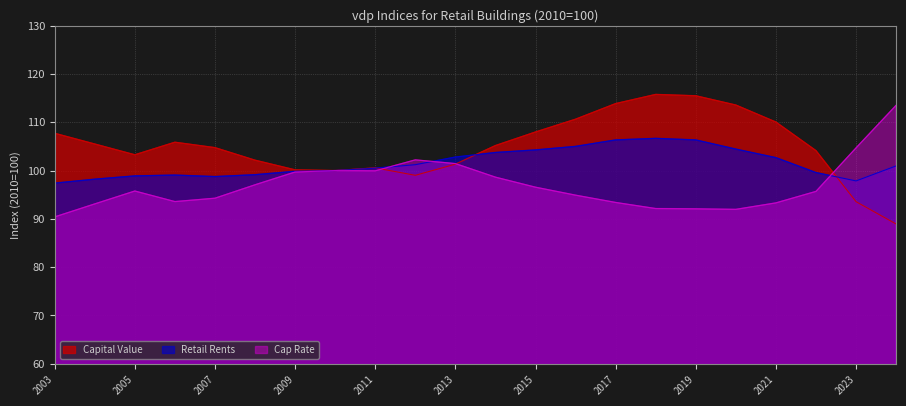

True or false: Retail Rents has more than 0 interior local peaks.

True